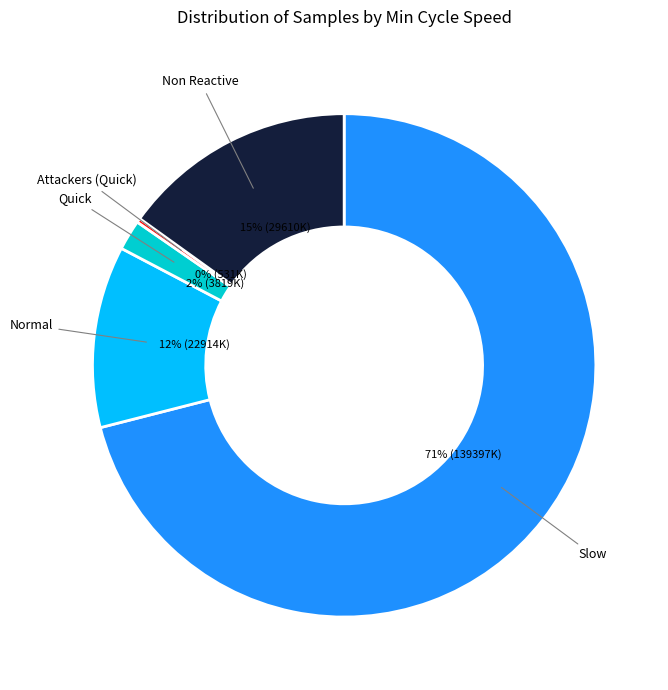

True or false: Quick accounts for 14% of the total.

False